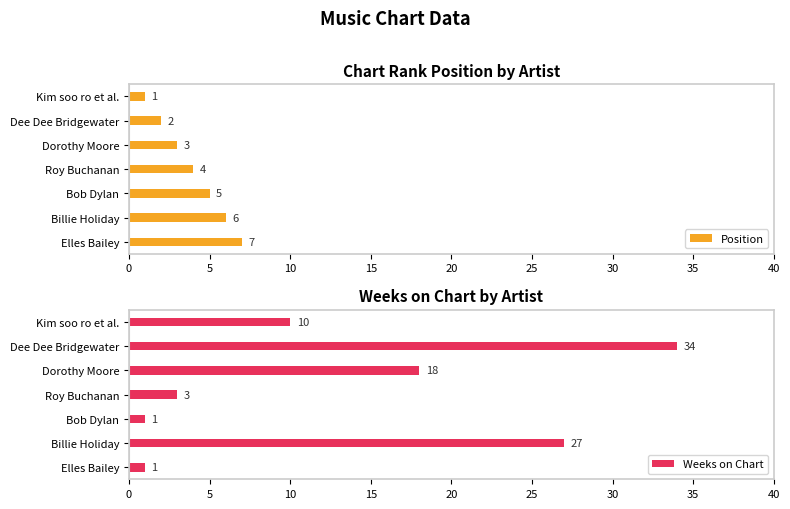

Reading left to right, transcribe all the data shown in this chart.

Position: 1	2	3	4	5	6	7
Weeks on Chart: 10	34	18	3	1	27	1